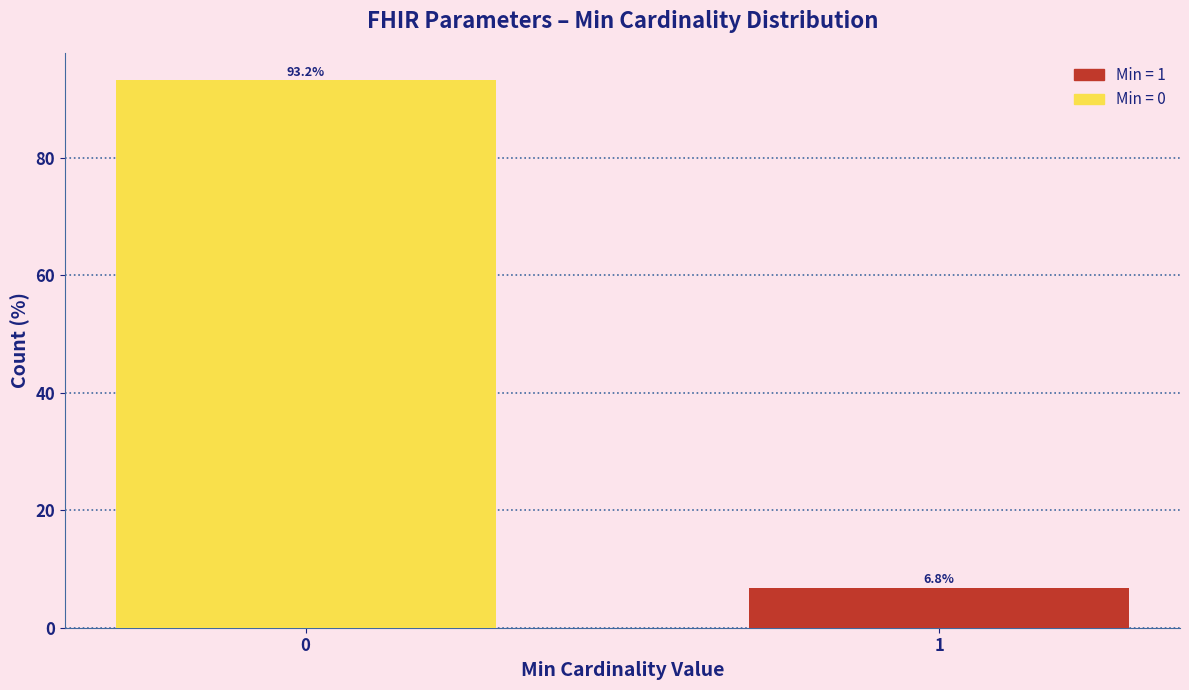

Reading left to right, list all the values displayed in this chart.

93.2	6.8